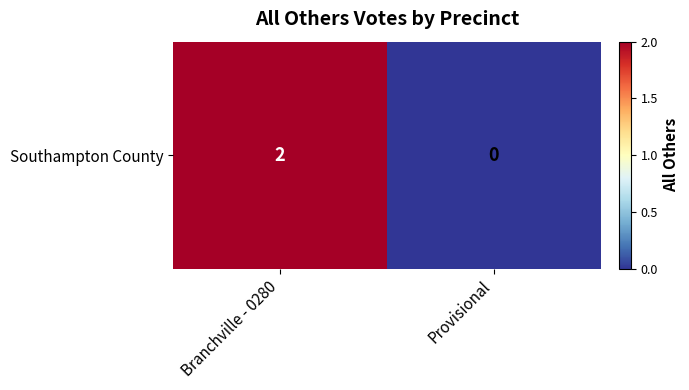

List the labels in order of value, smallest first.

Provisional, Branchville - 0280